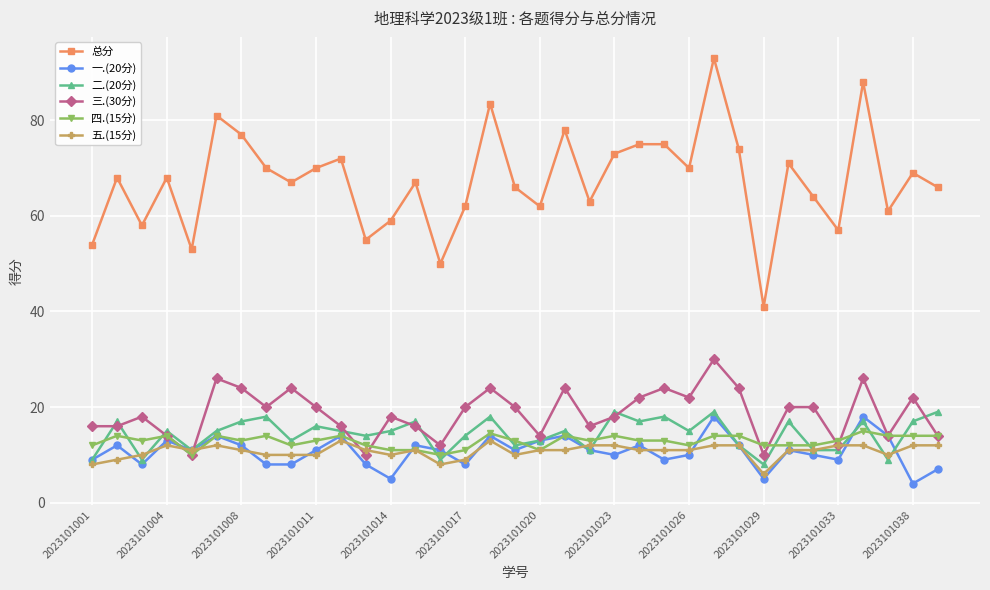

How many 三.(30分) values are between 14 and 24?

27